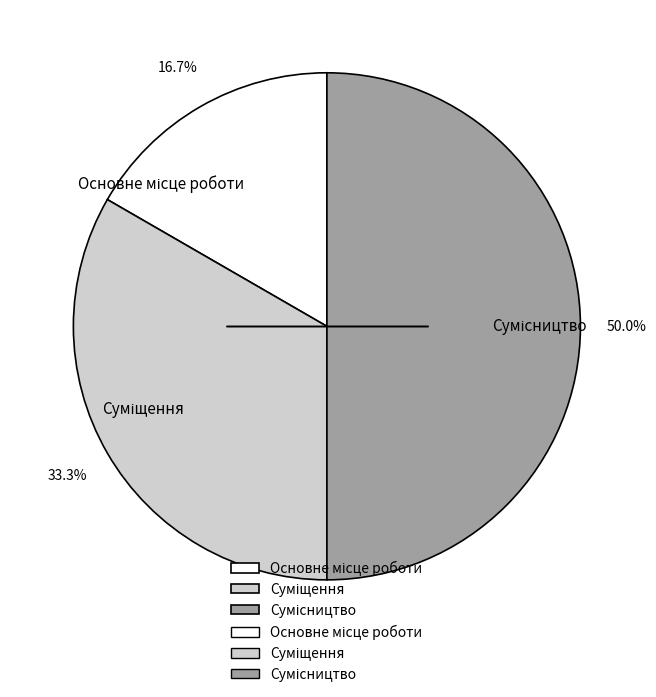

What is the change in value from Основне місце роботи to Сумісництво?

+2